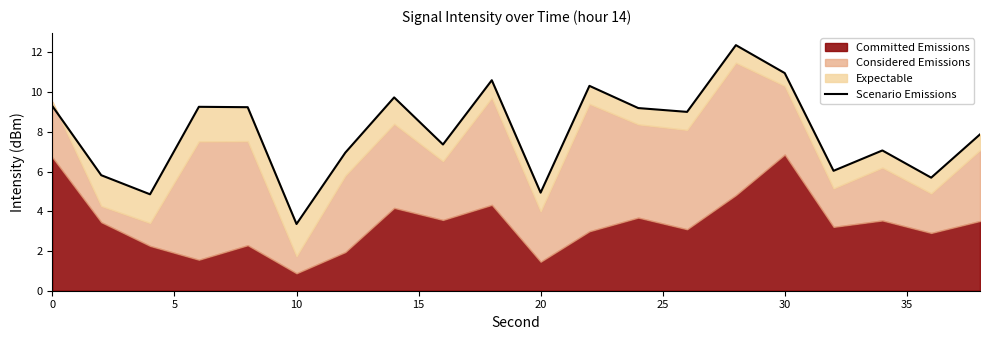

What is the average value?

8.0